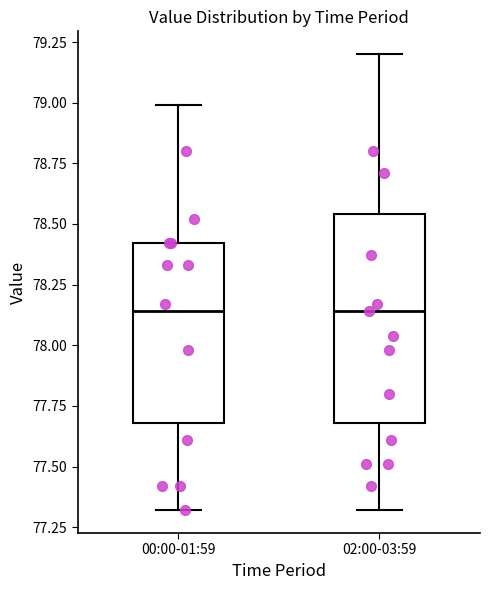

Reading left to right, transcribe this box plot: for each box, give where its median line is, the range the box spans, and where its two whiskers end, as read against the y-axis. The values are not printed on the chart, so give them approximately, as read against the axis.

00:00-01:59: median 78.15, box 77.70 to 78.40, whiskers 77.30 to 79.00
02:00-03:59: median 78.15, box 77.70 to 78.55, whiskers 77.30 to 79.20